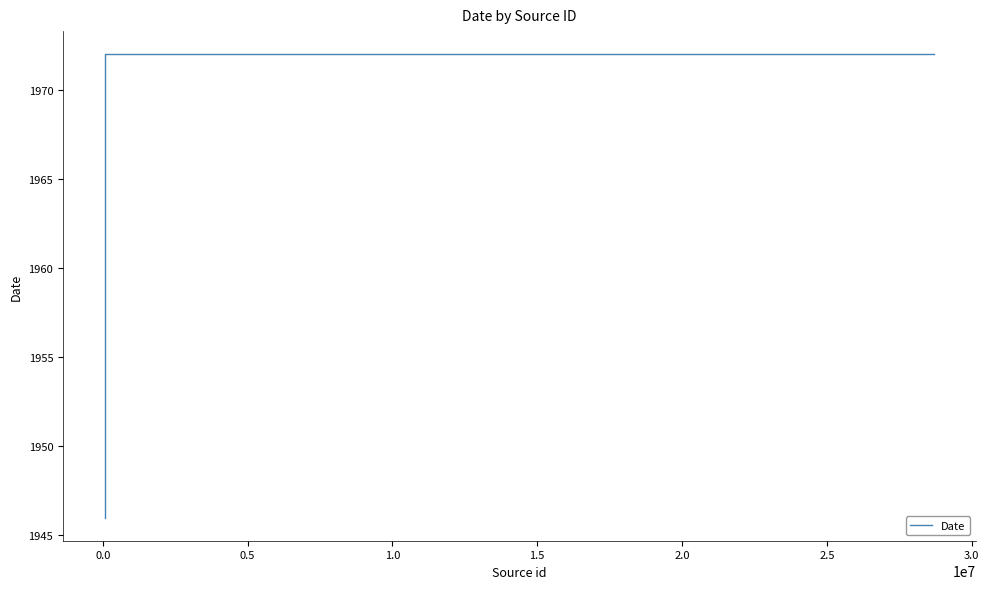

How many values are below 1972?

1